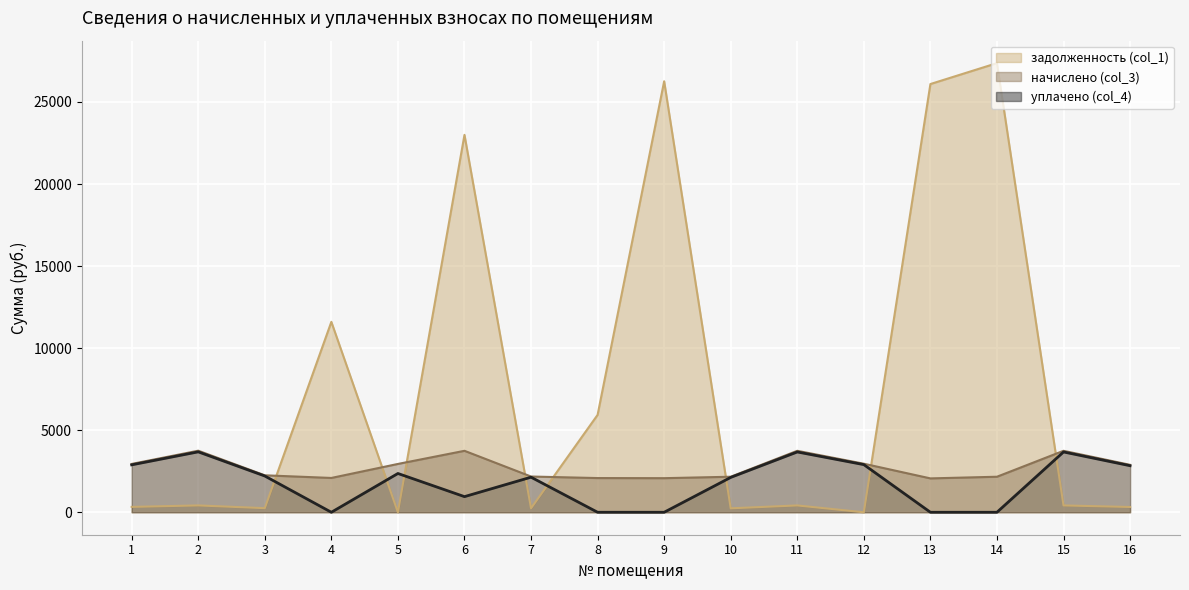

Is the value of уплачено (col_4) at 1 greater than the value of начислено (col_3) at 15?

No